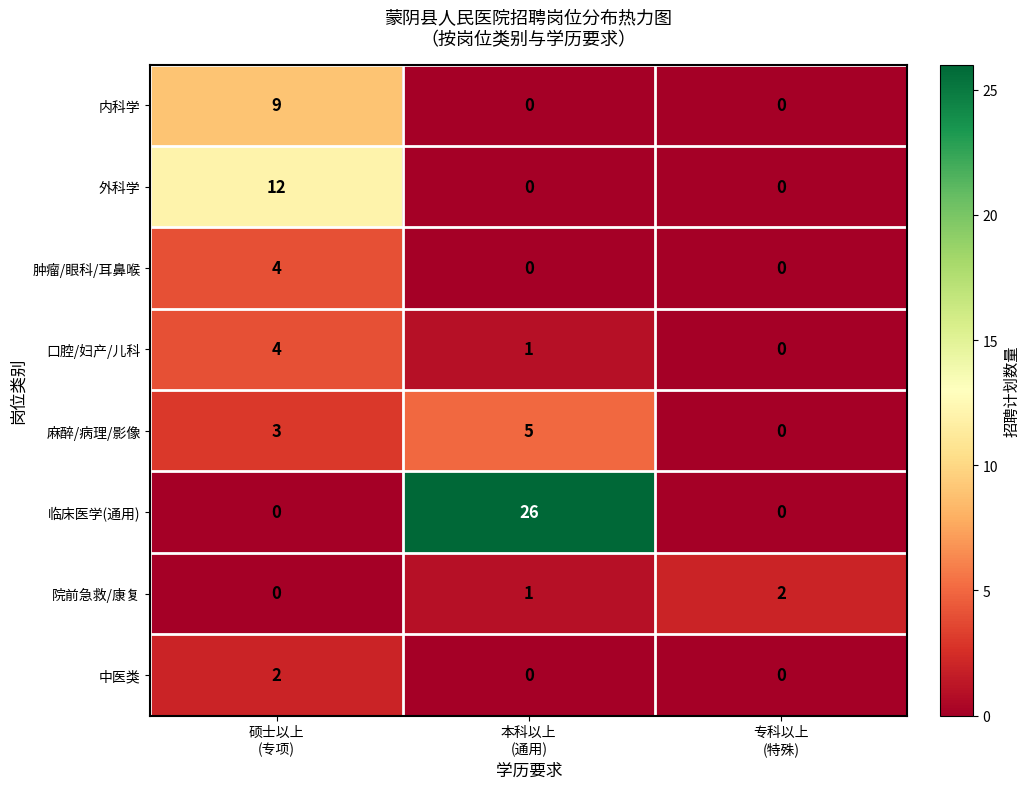

Which series has the widest spread of values?

临床医学(通用)